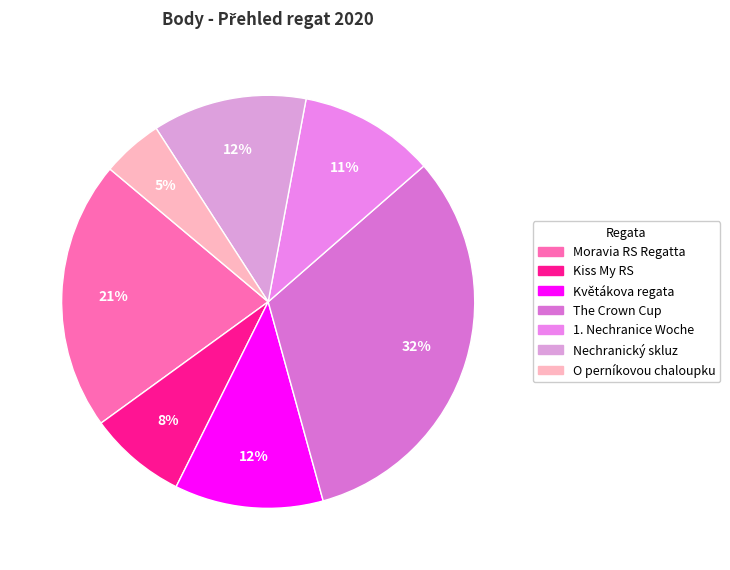

Is it true that The Crown Cup is 26% of the pie?

False